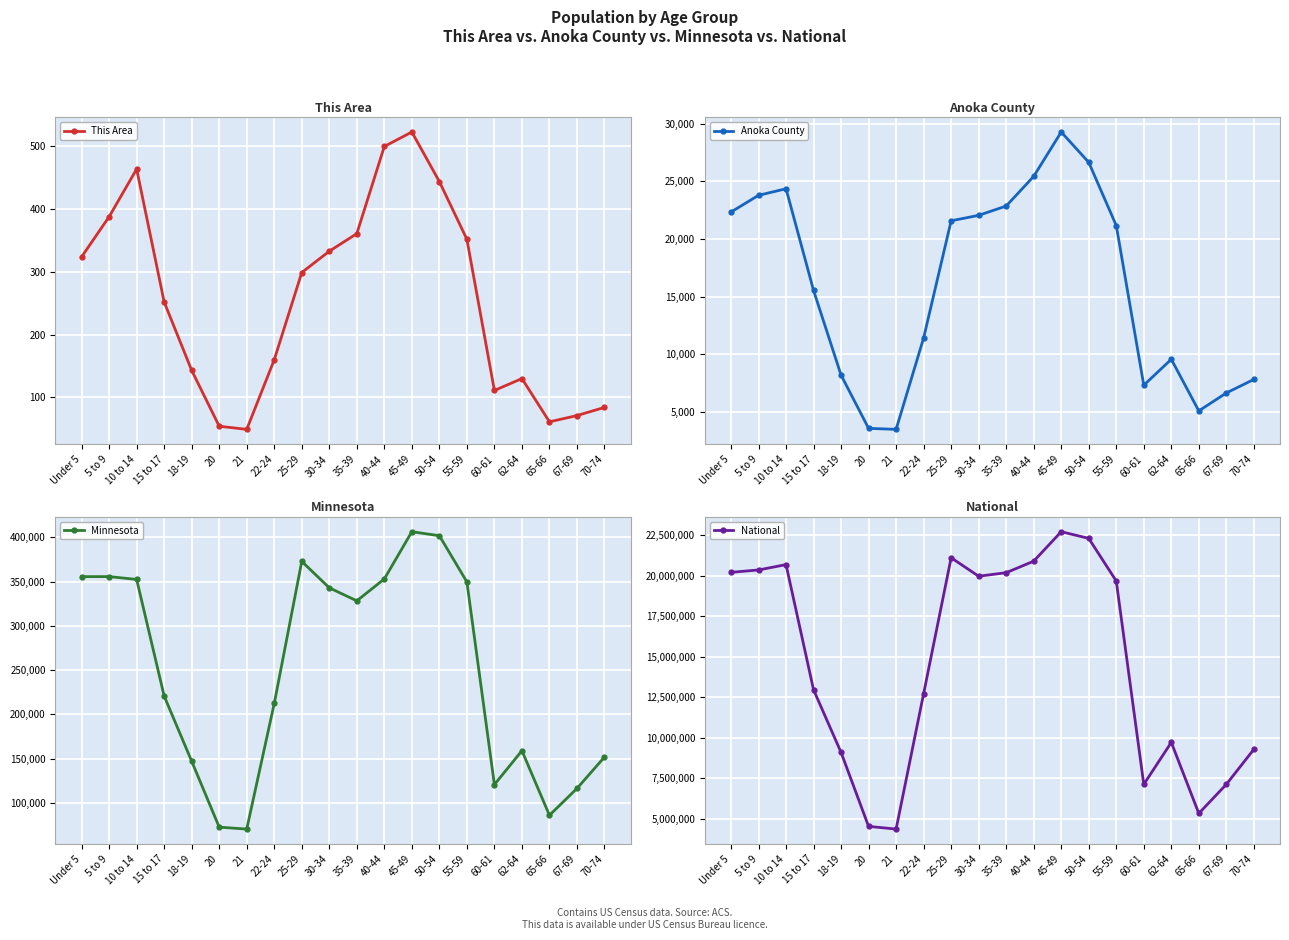

Does the chart display data point markers on the line(s)?

Yes